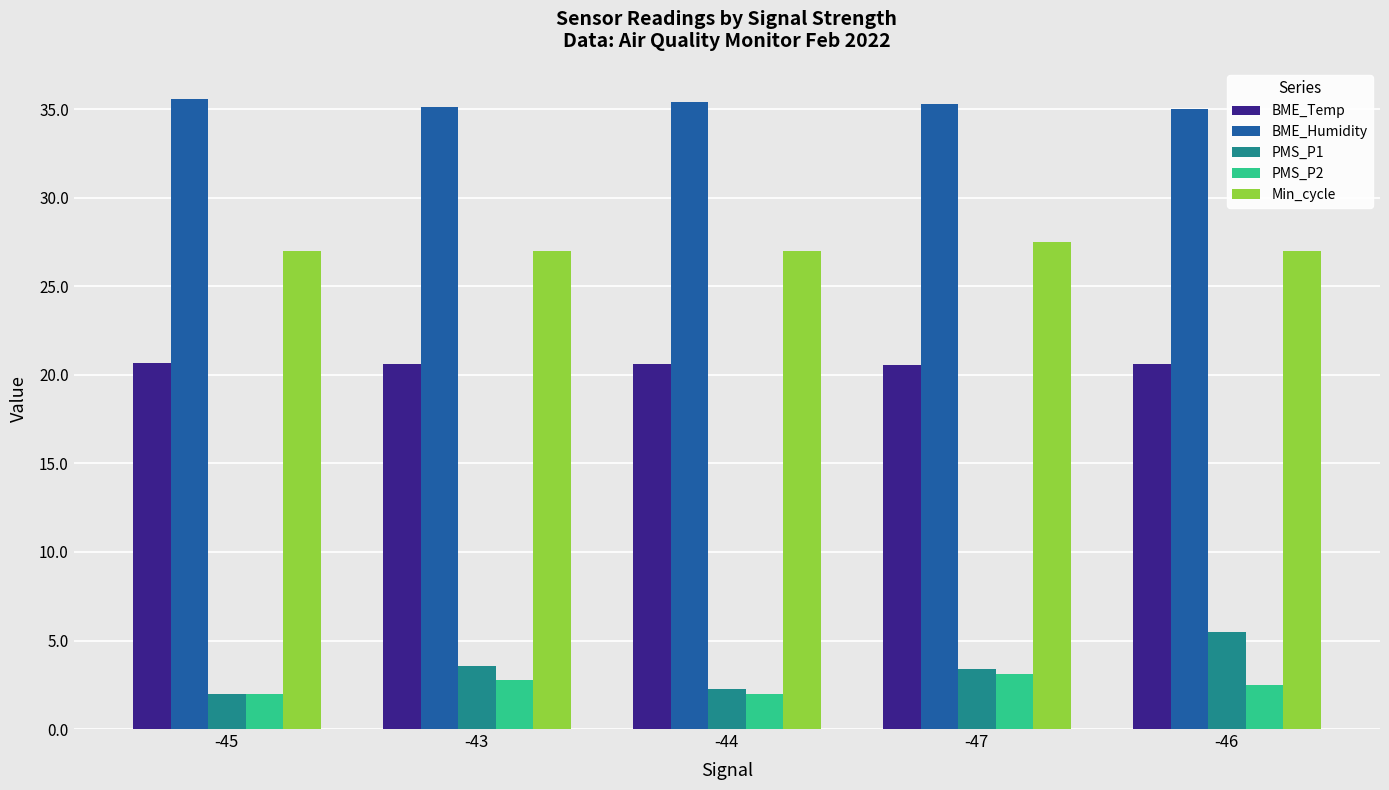

Count the number of categories in the chart.

5